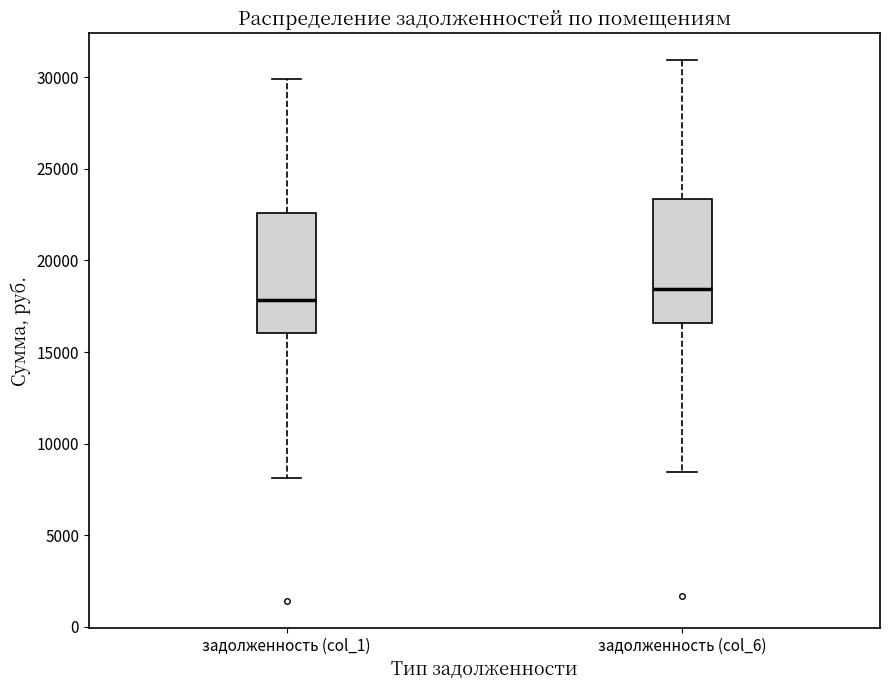

Reading left to right, read every box against the y-axis: the position of its median line, the range the box covers, and the ends of its whiskers. The values are not printed on the chart, so give them approximately, as read against the axis.

задолженность (col_1): median 18000, box 16000 to 22500, whiskers 8000 to 30000
задолженность (col_6): median 18500, box 16500 to 23500, whiskers 8500 to 31000